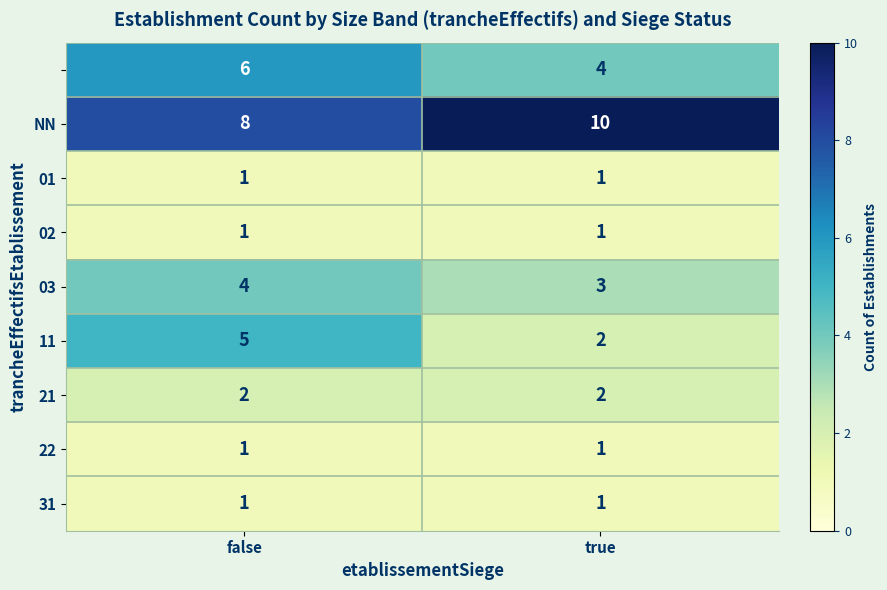

What is the difference between the highest and lowest values at false?

7